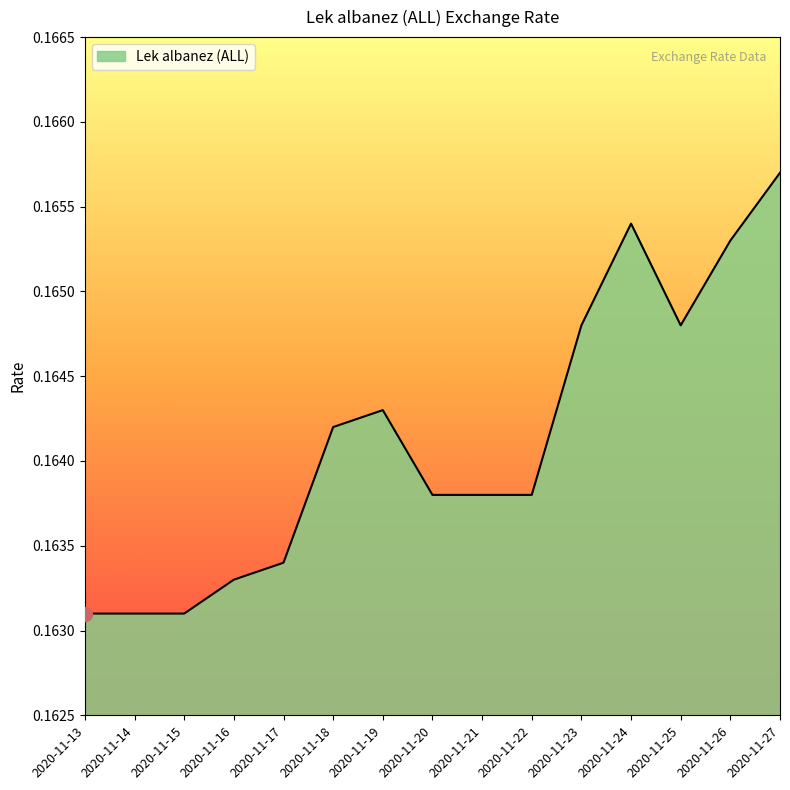

True or false: the data shows 0.3 at 2020-11-21.

False